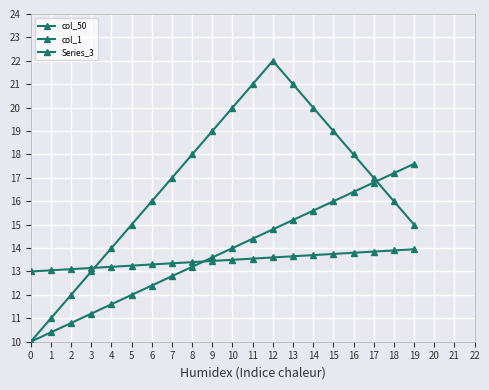

How many times do col_1 and col_50 cross each other?

1